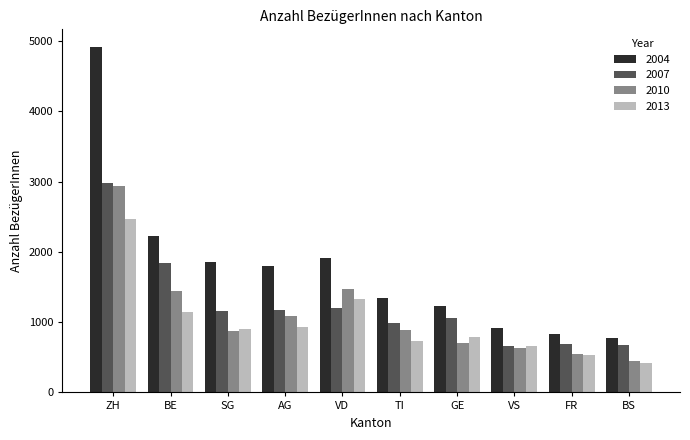

What is the sum of all 2007 values?

12443